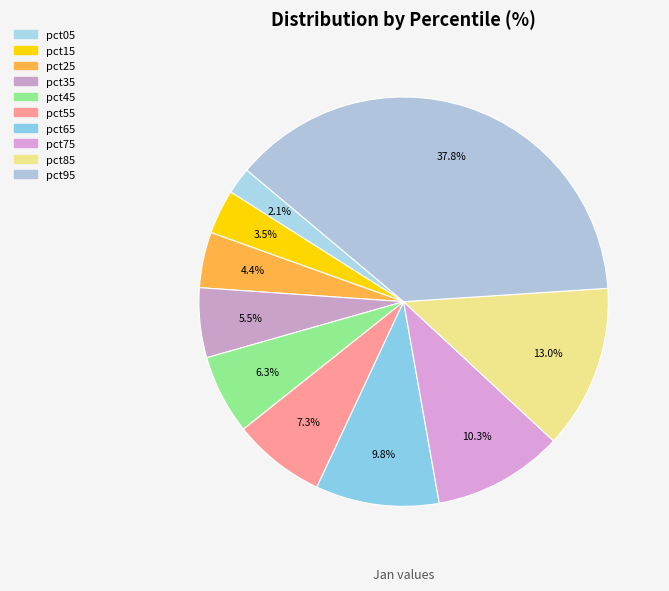

How many segments does this pie chart have?

10